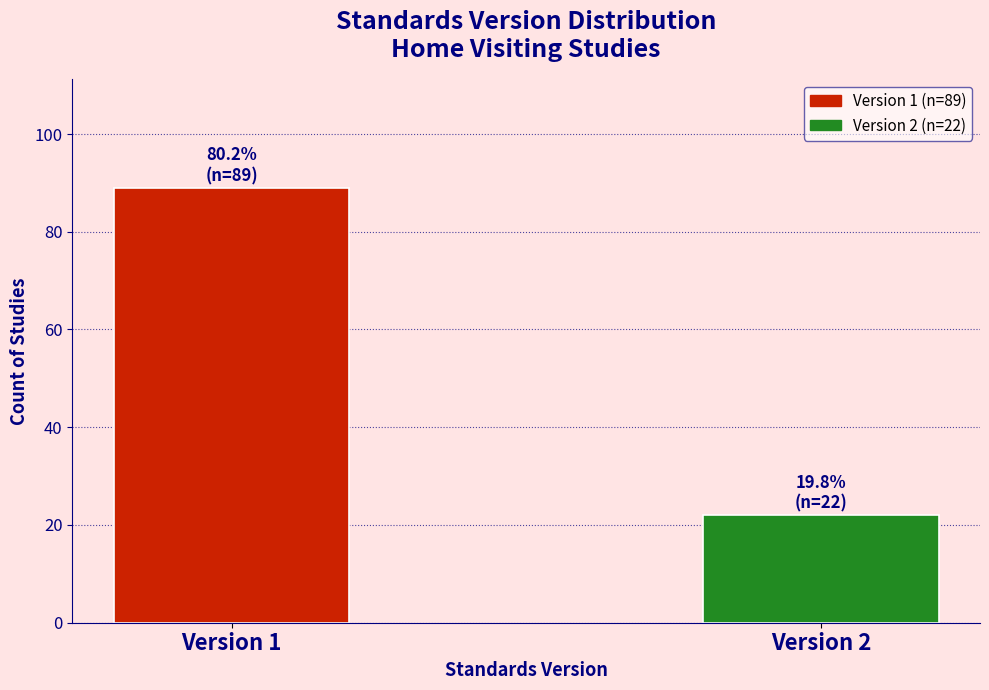

Reading right to left, extract all data points from this chart.

Version 2=22	Version 1=89